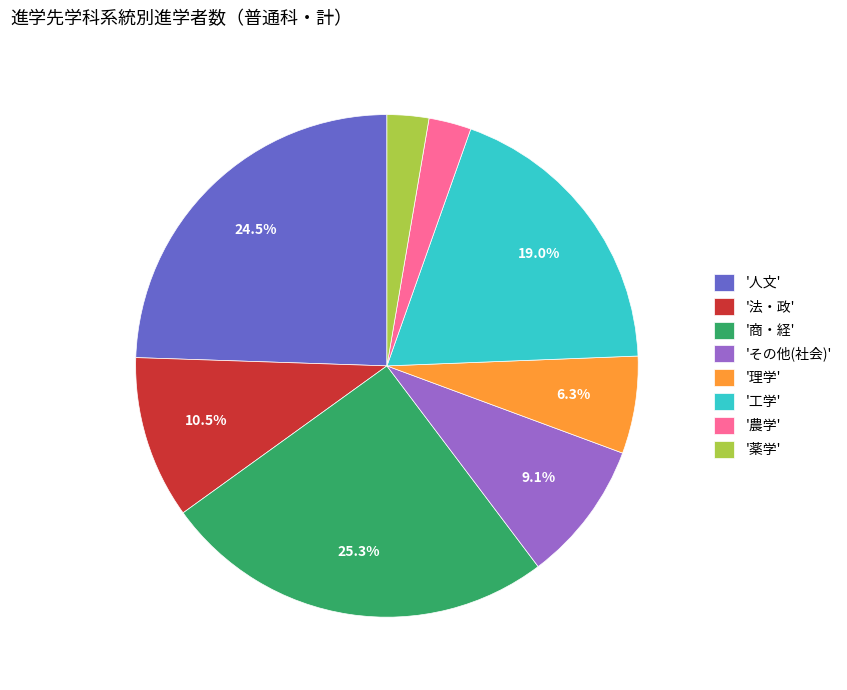

Which category has the biggest portion of the pie?

'商・経'